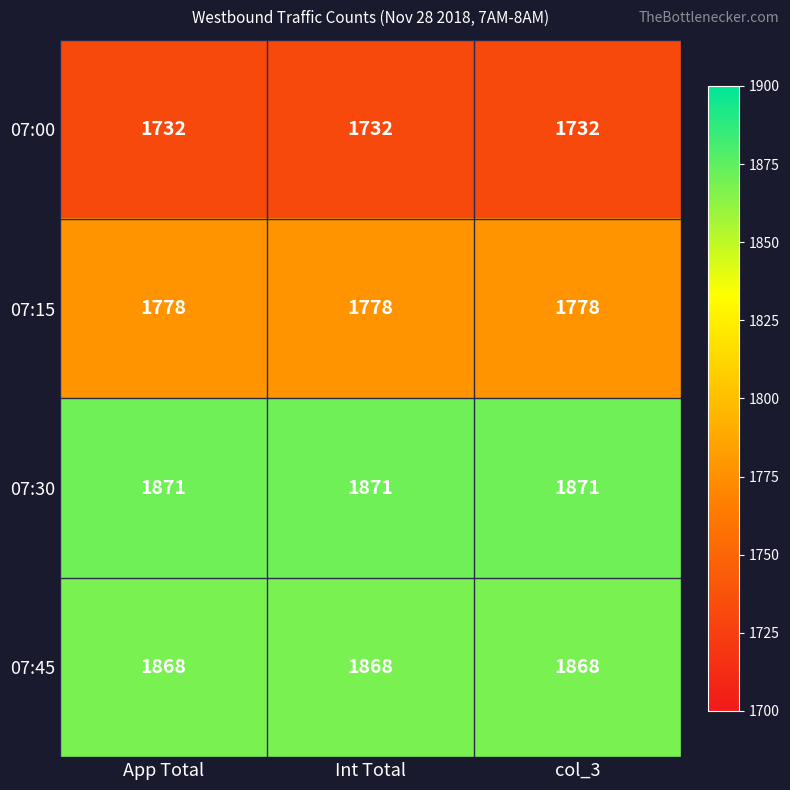

What is the maximum value shown in the chart?

1871